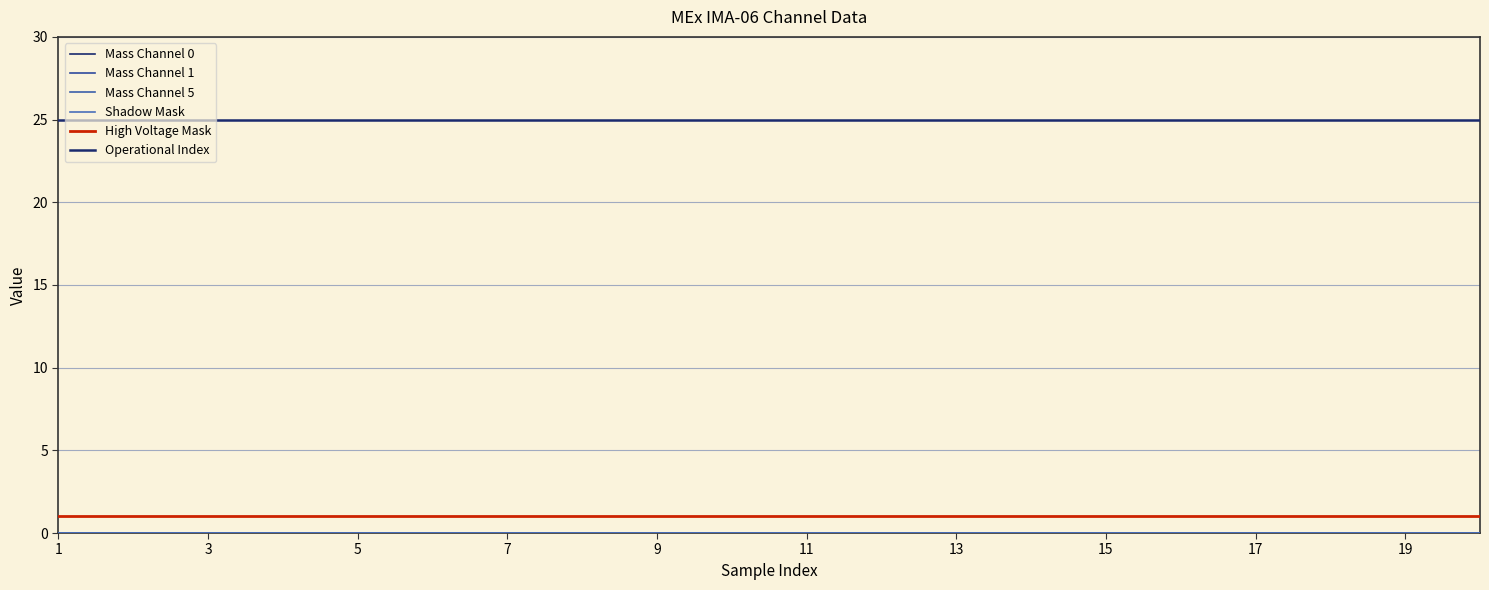

Is this an area chart (filled region under the line)?

No